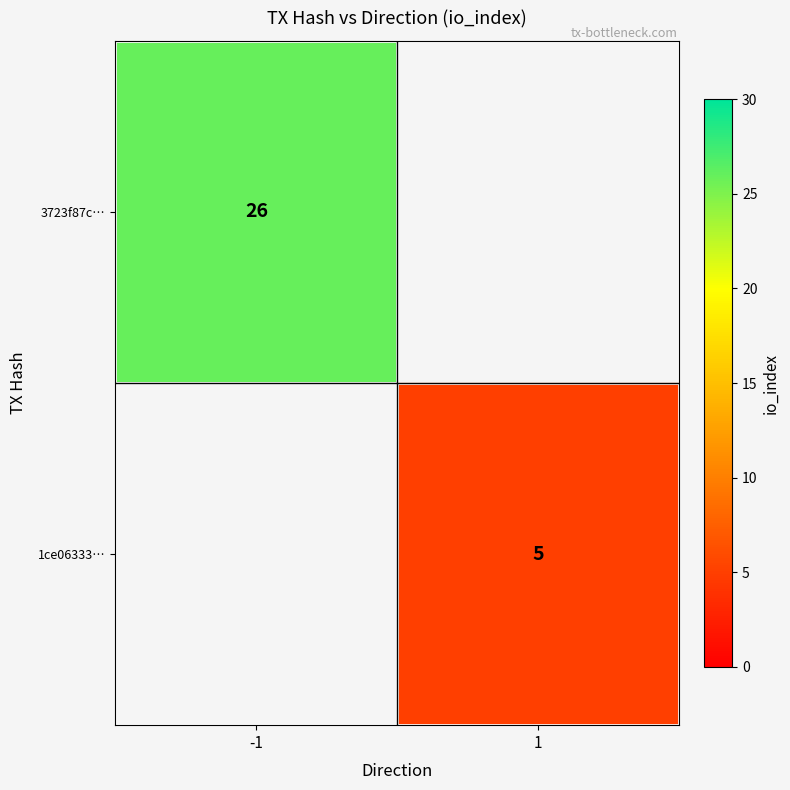

The 3723f87c… series shows 43 at -1. True or false?

False